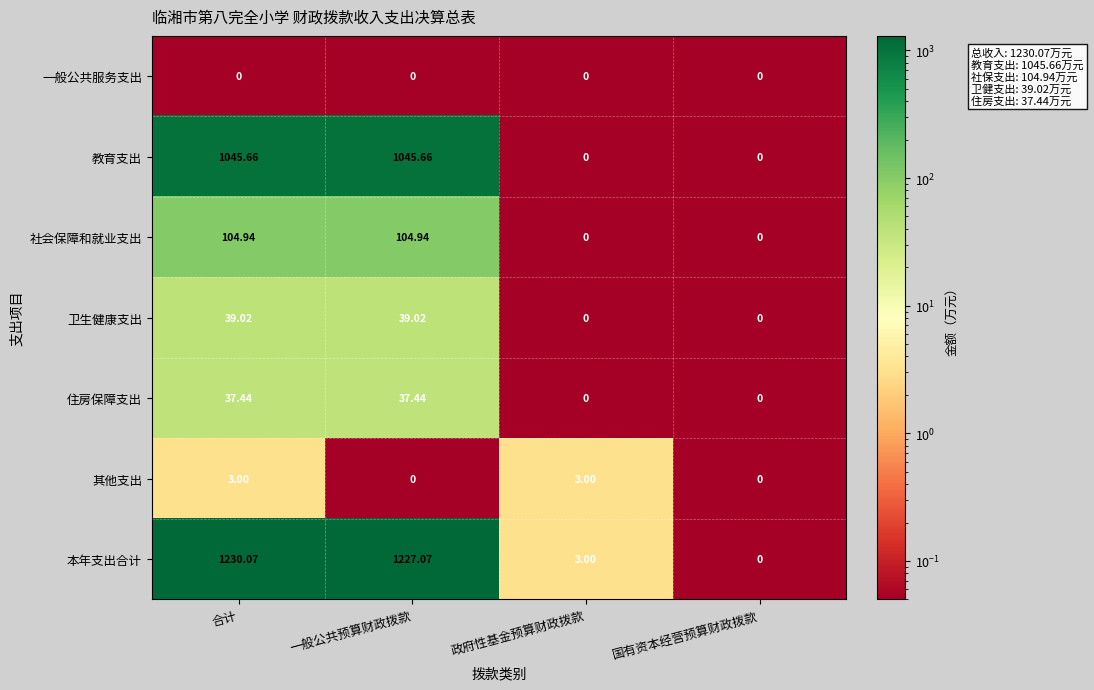

What is the total value across all series at 合计?

2460.1